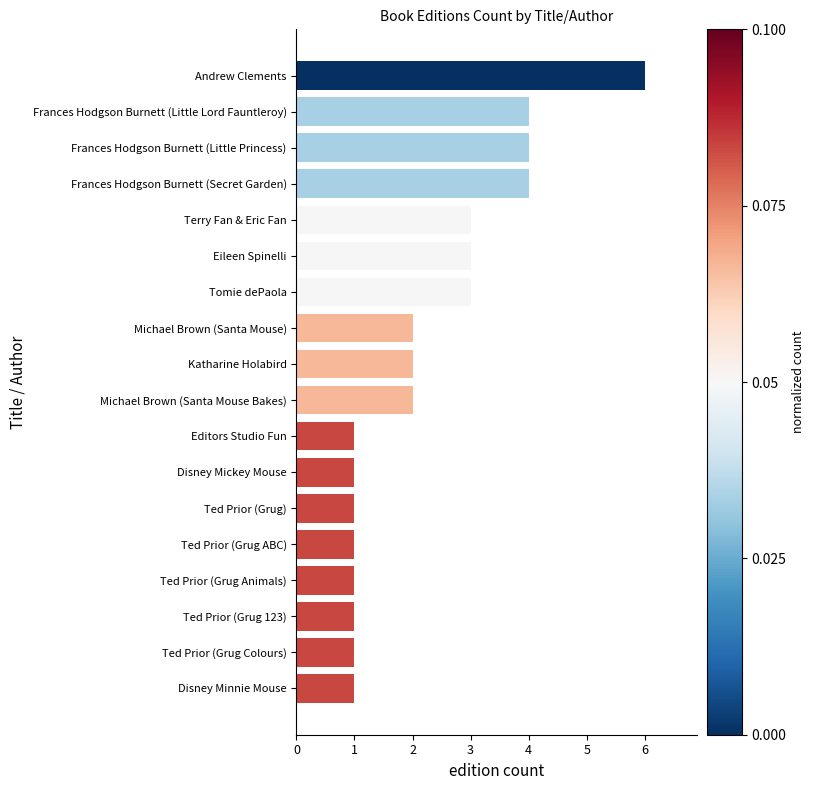

What is the change in value from Ted Prior (Grug) to Terry Fan & Eric Fan?

+2